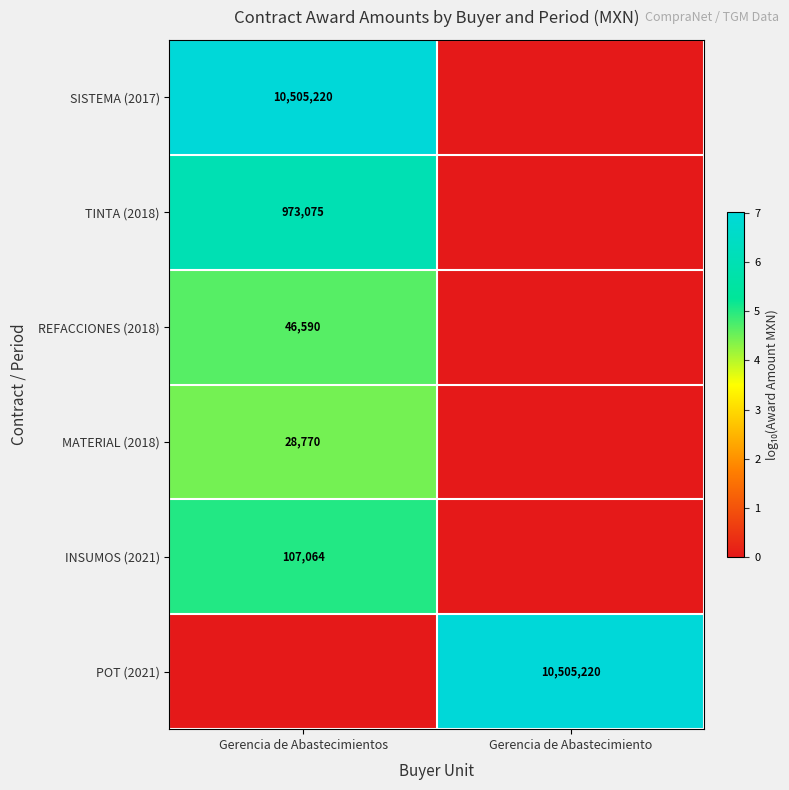

True or false: TINTA (2018) has a value of 1378606 at Gerencia de Abastecimientos.

False